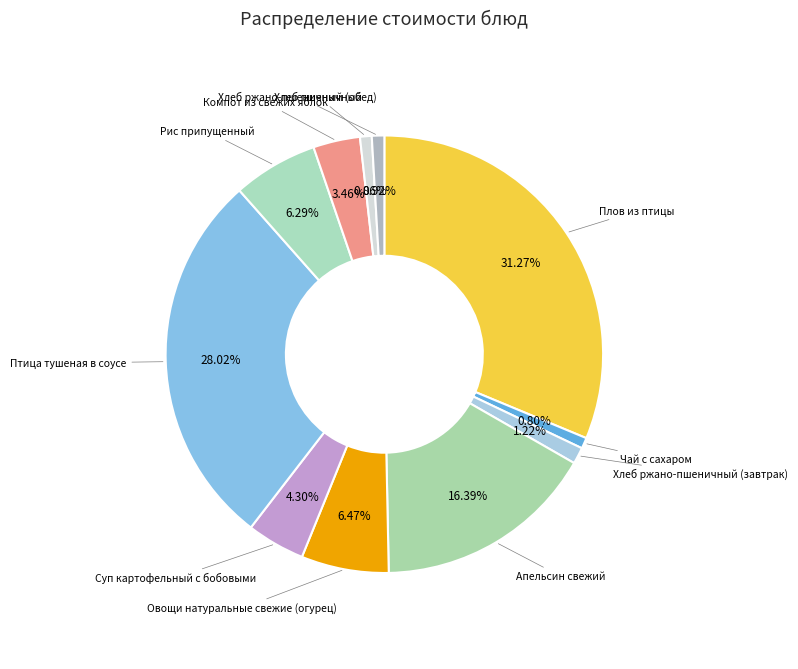

Which category has the biggest portion of the pie?

Плов из птицы